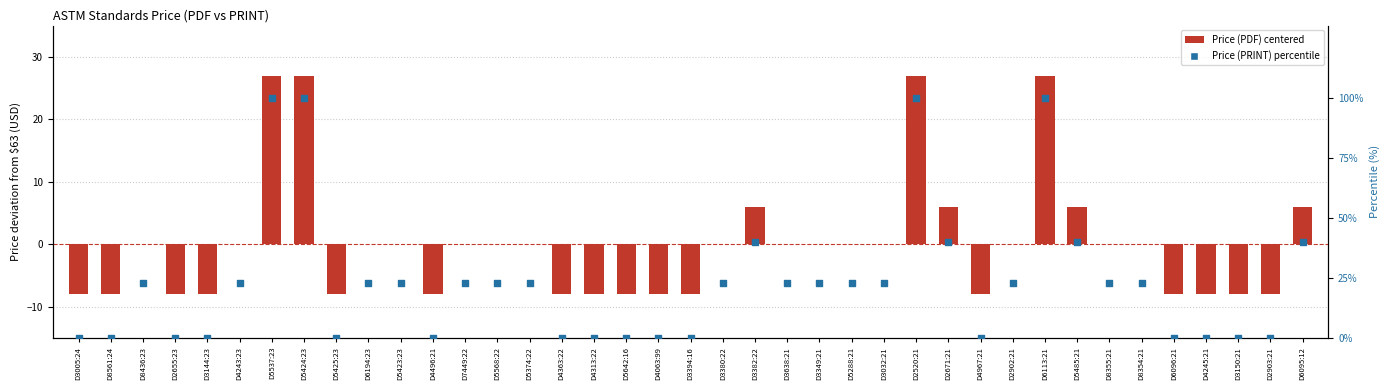

Which series reaches the minimum Y coordinate?

Price (PDF) centered